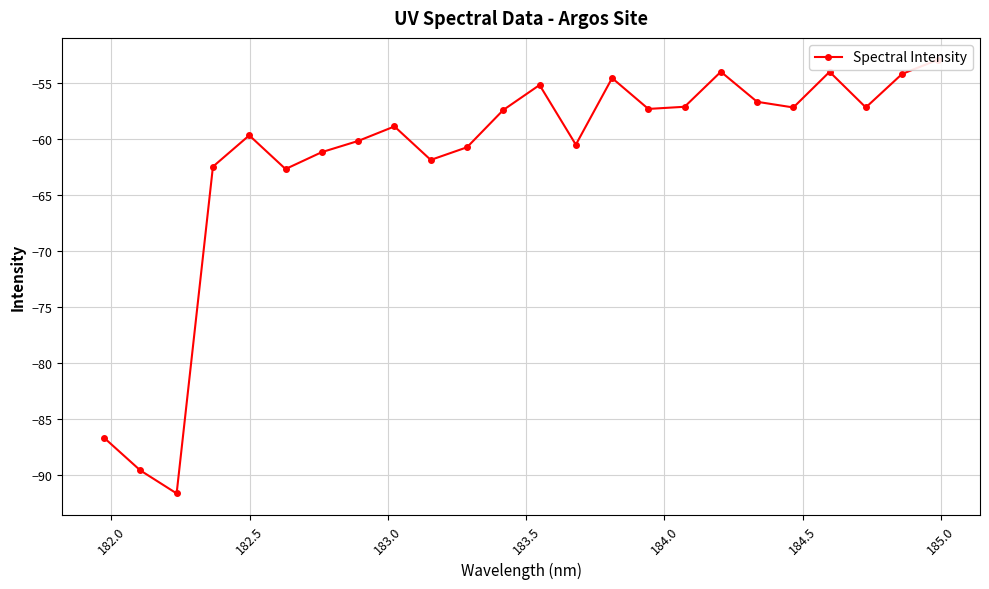

What is the maximum value shown in the chart?

-52.9